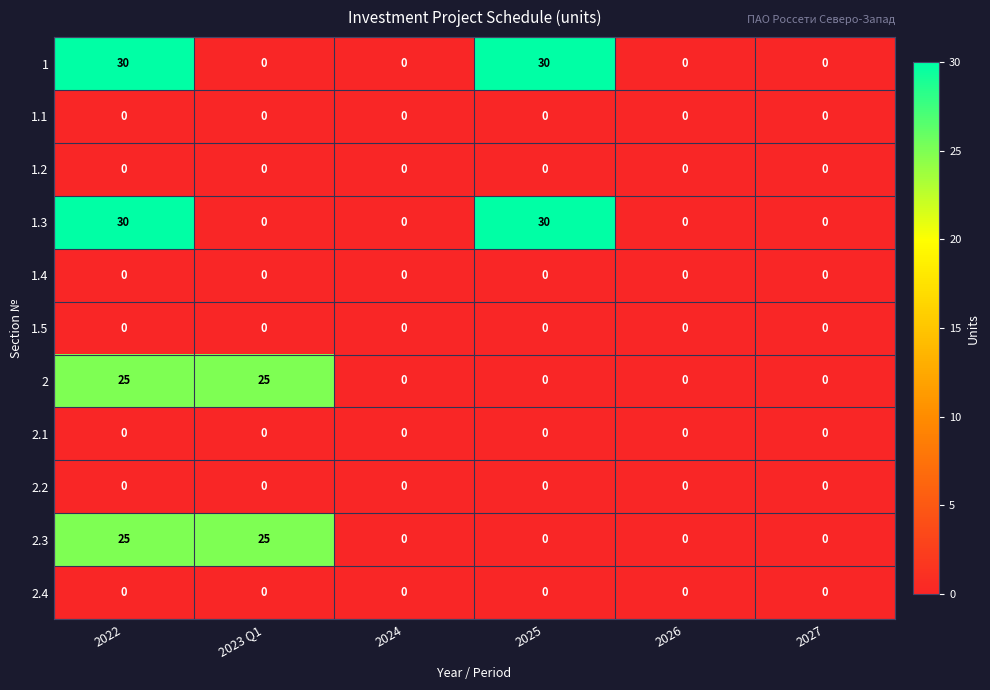

How many 1 values are between 0 and 30?

6